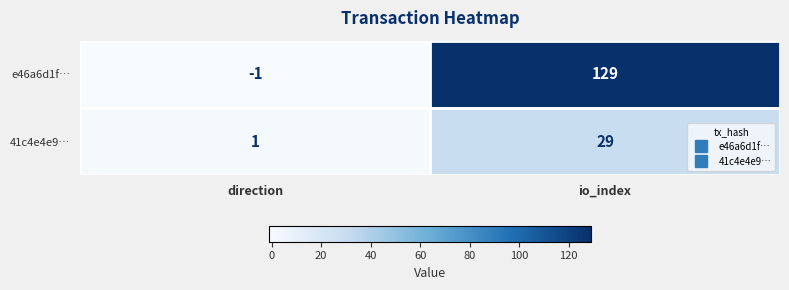

What is the difference between the highest and lowest values at io_index?

100